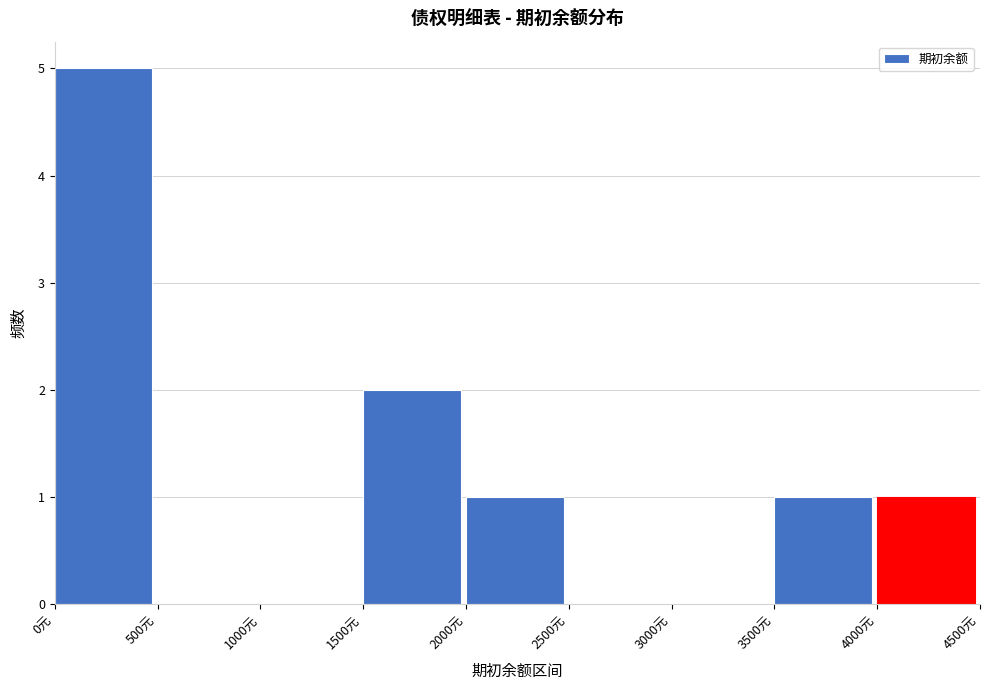

Reading left to right, transcribe this chart: for each bar, give the range it covers on the x-axis and its height. The values are not printed on the chart, so give them approximately, as read against the axis.

0 to 500: 5
500 to 1000: 0
1000 to 1500: 0
1500 to 2000: 2
2000 to 2500: 1
2500 to 3000: 0
3000 to 3500: 0
3500 to 4000: 1
4000 to 4500: 1